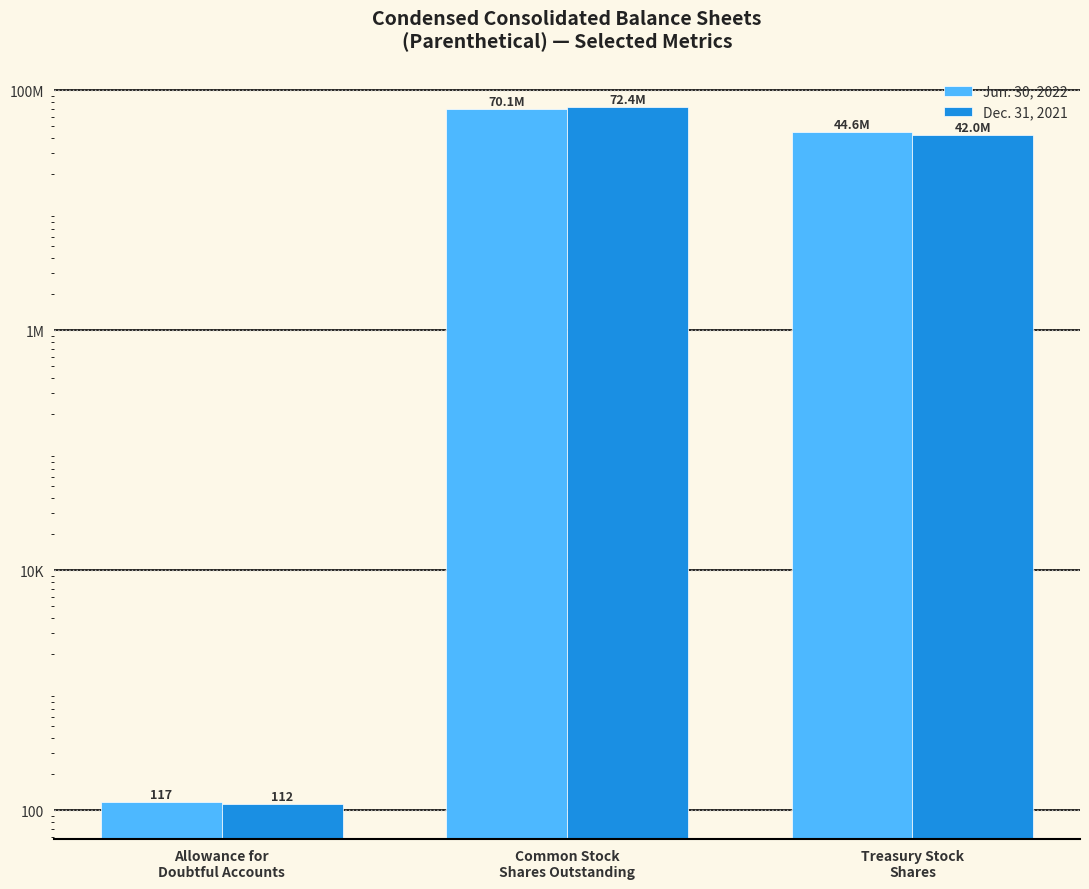

What is the difference between the maximum and second lowest values in the Jun. 30, 2022 series?

25520189